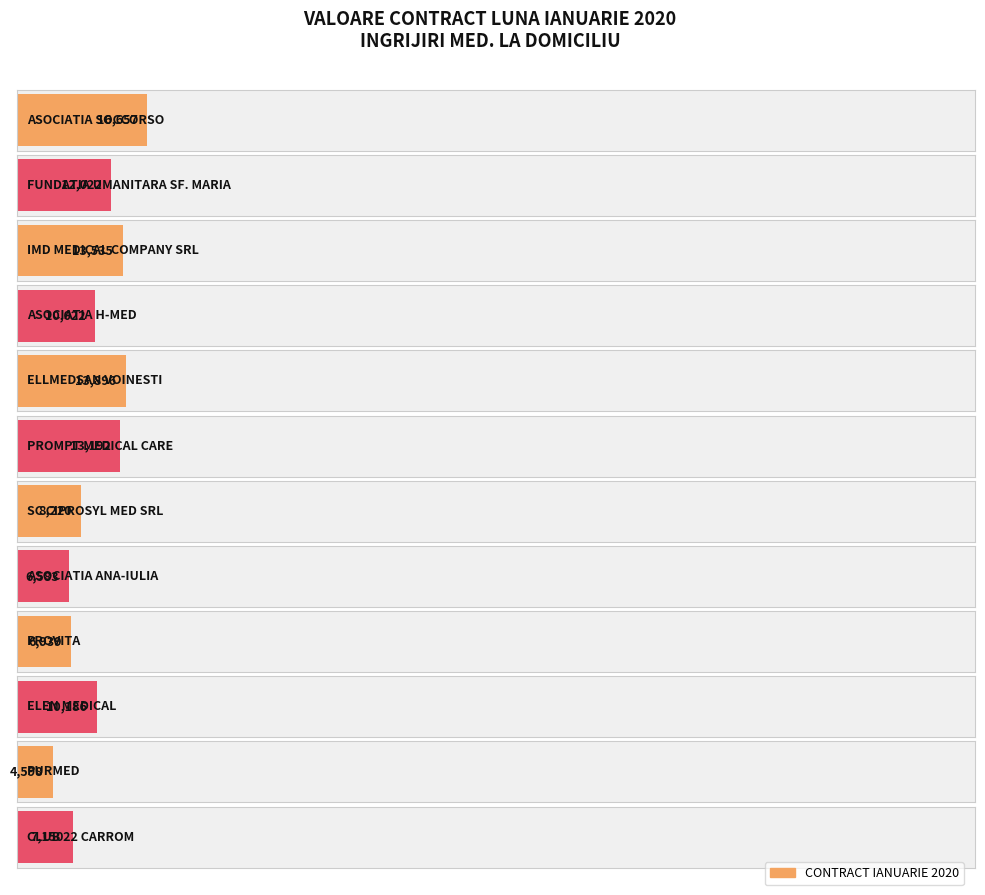

Reading right to left, list all the values displayed in this chart.

7150	4598	10186	6939	6583	8220	13192	13896	10022	13535	12022	16657